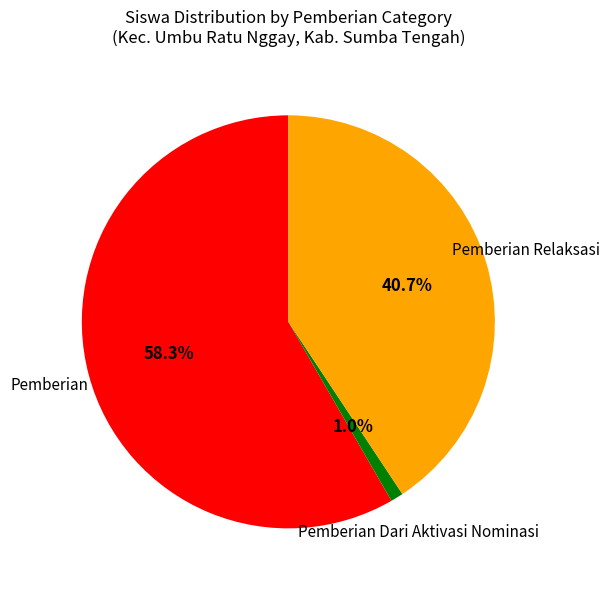

Does any single category account for the majority?

Yes